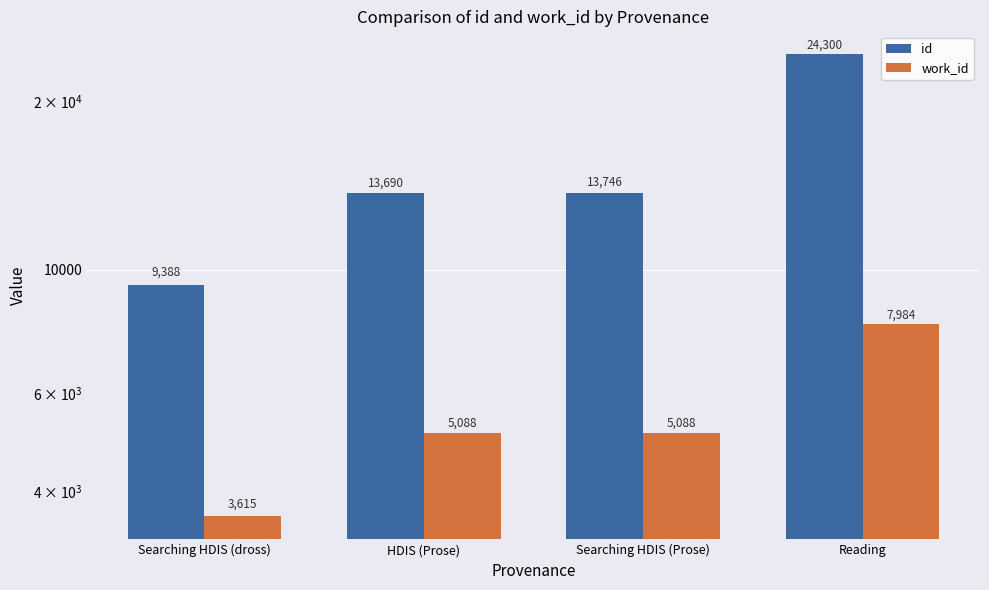

What is the sum of all work_id values?

21775